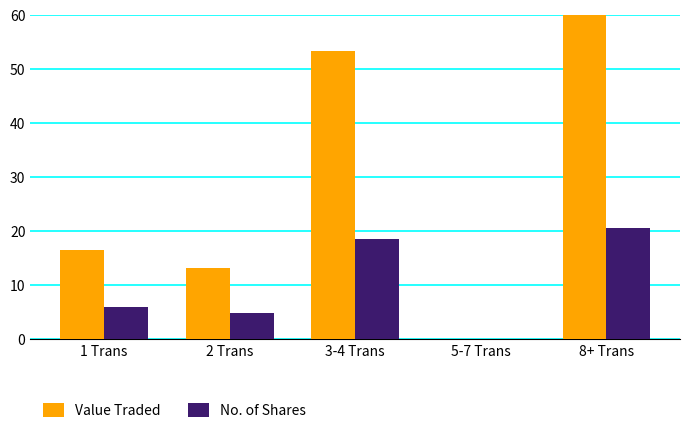

Where does the Value Traded series first go above 16?

1 Trans